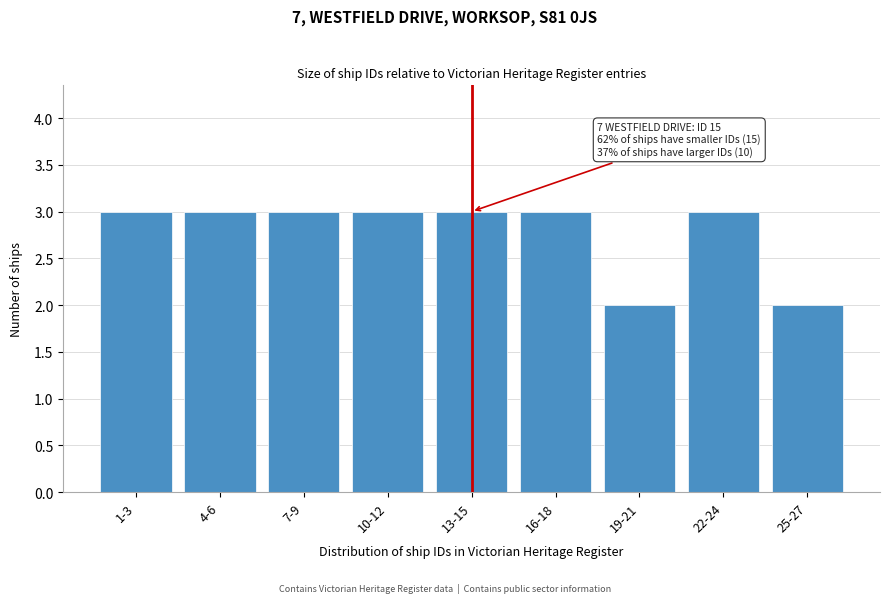

Reading left to right, transcribe all the data shown in this chart.

1-3=3	4-6=3	7-9=3	10-12=3	13-15=3	16-18=3	19-21=2	22-24=3	25-27=2